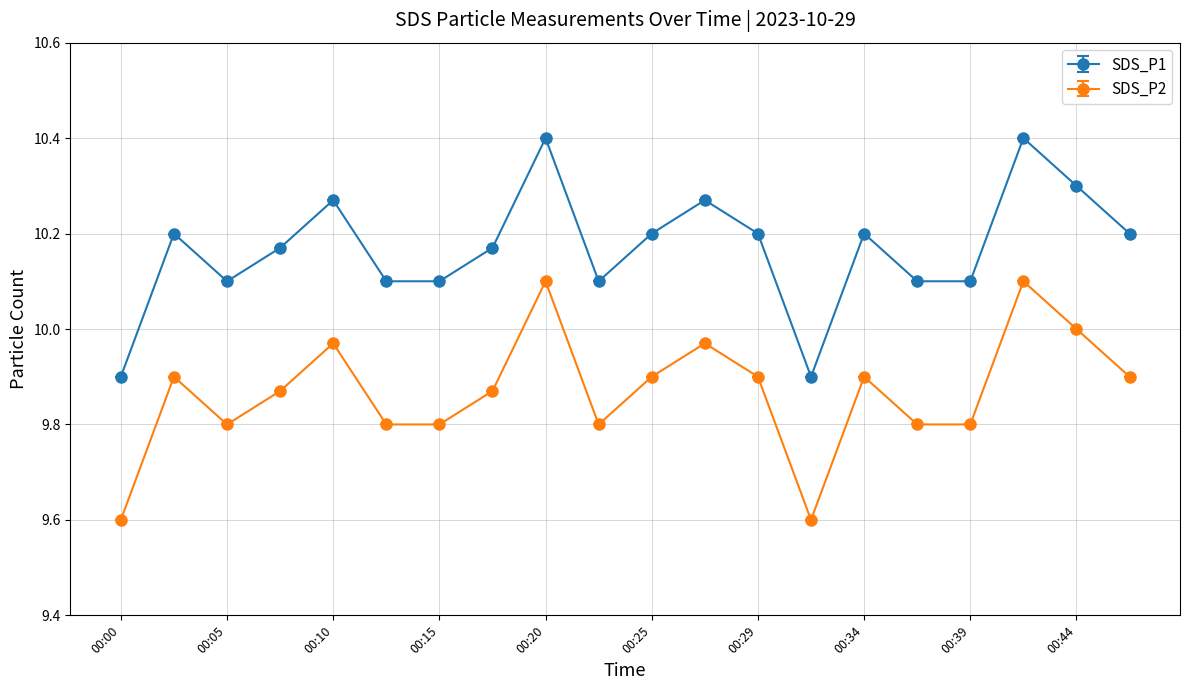

Rank the series by their maximum value, from highest to lowest.

SDS_P1, SDS_P2